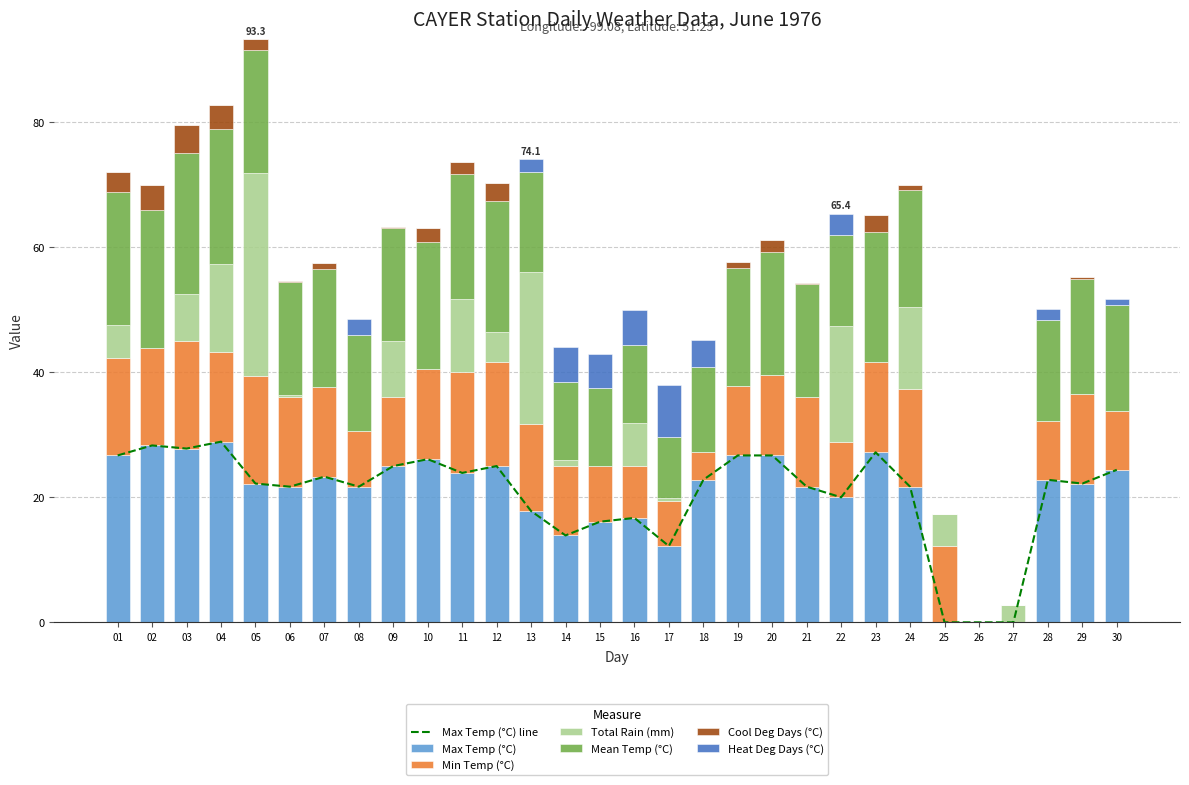

At how many categories does at least one series exceed 0?

29